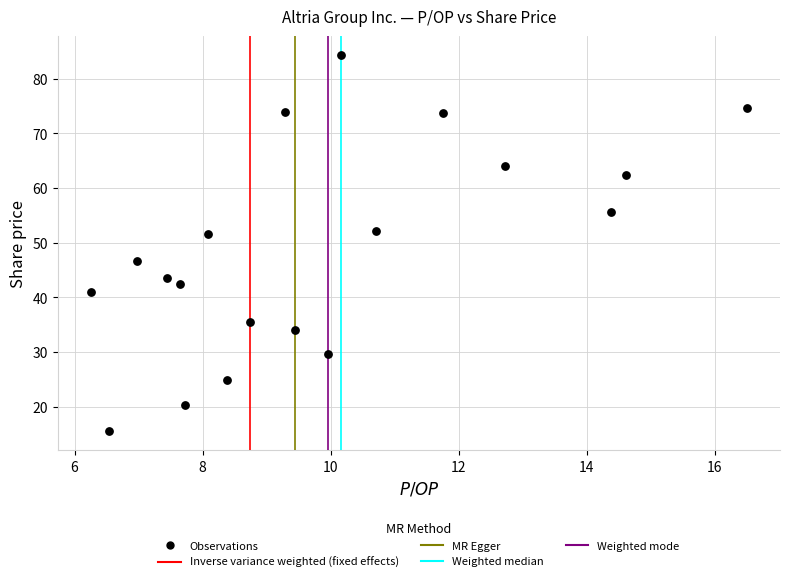

What is the range of X values (max minus min)?

10.3